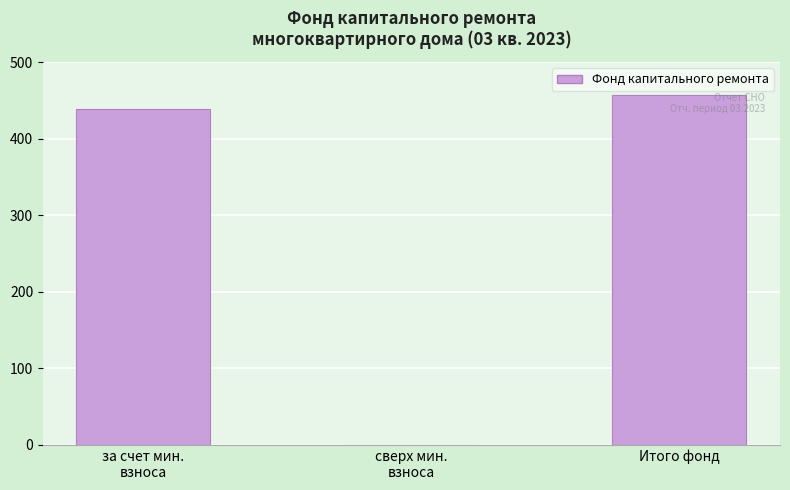

What is the sum of all values?

896.4